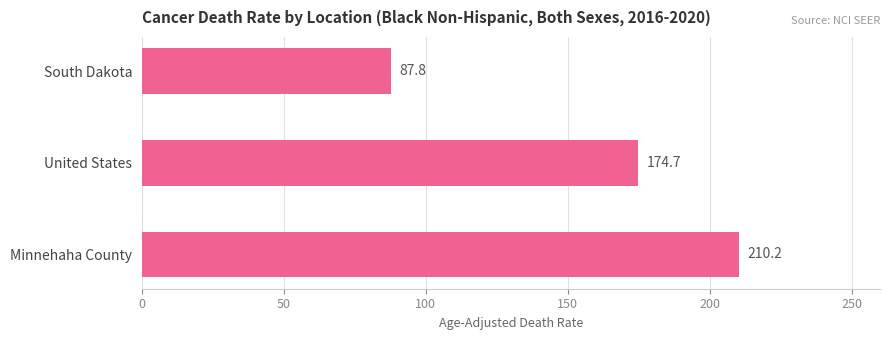

What is the ratio of the value at Minnehaha County to the value at South Dakota?

2.4